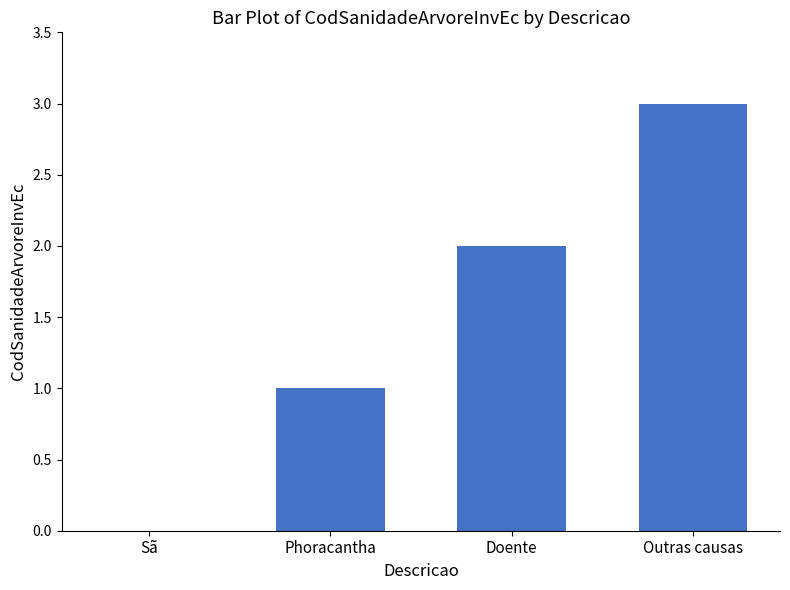

What is the change in value from Phoracantha to Outras causas?

+2